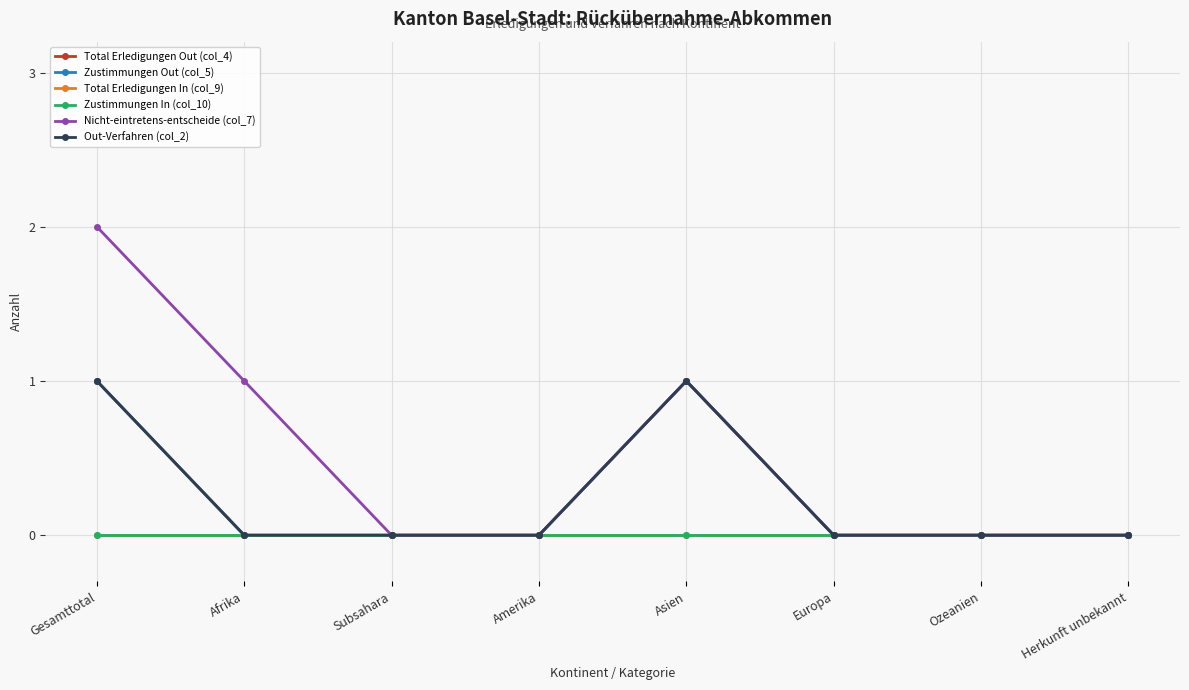

Does the chart have visible grid lines?

Yes